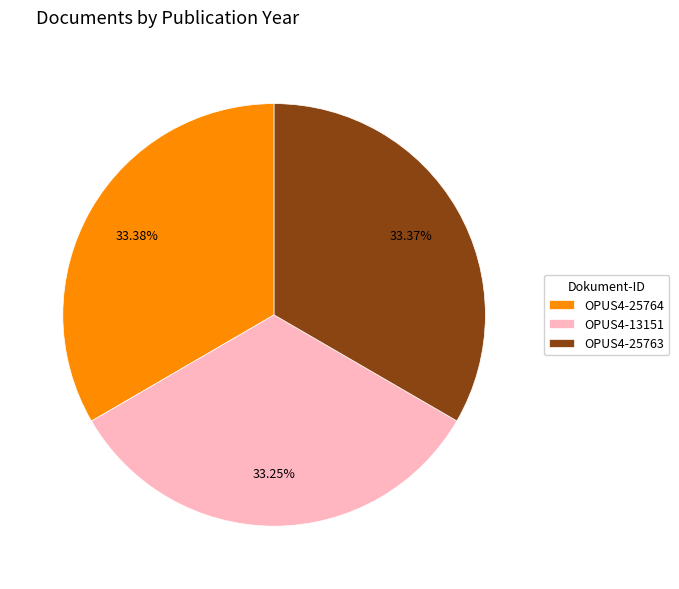

Is it true that OPUS4-13151 is 33% of the pie?

True